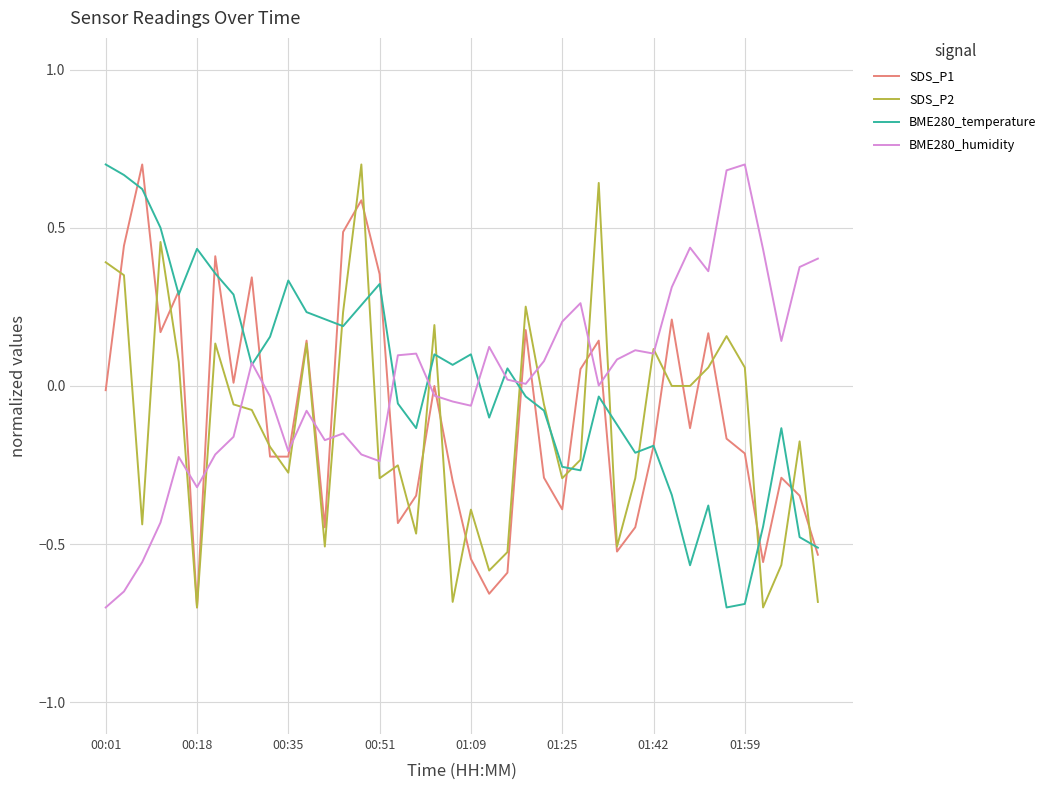

How many interior local peaks does the SDS_P1 series have?

12